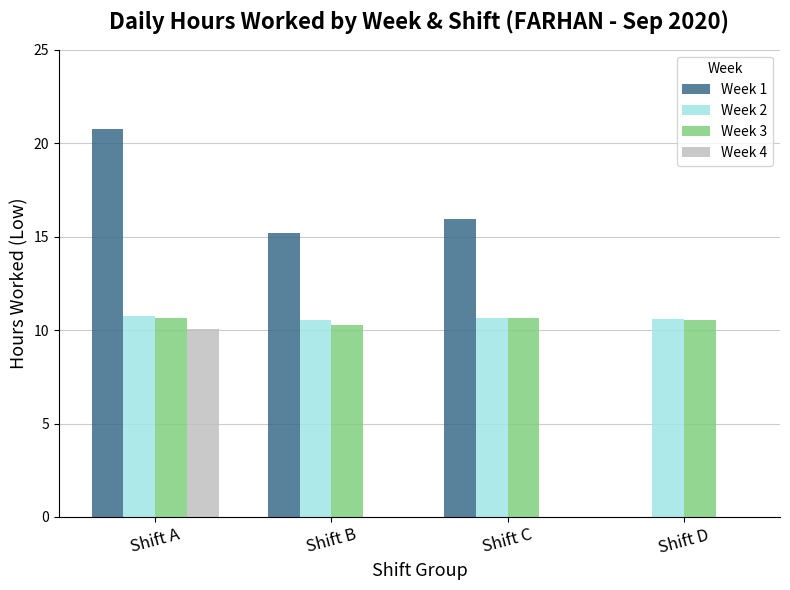

Which series changed the most between Shift C and Shift D?

Week 1